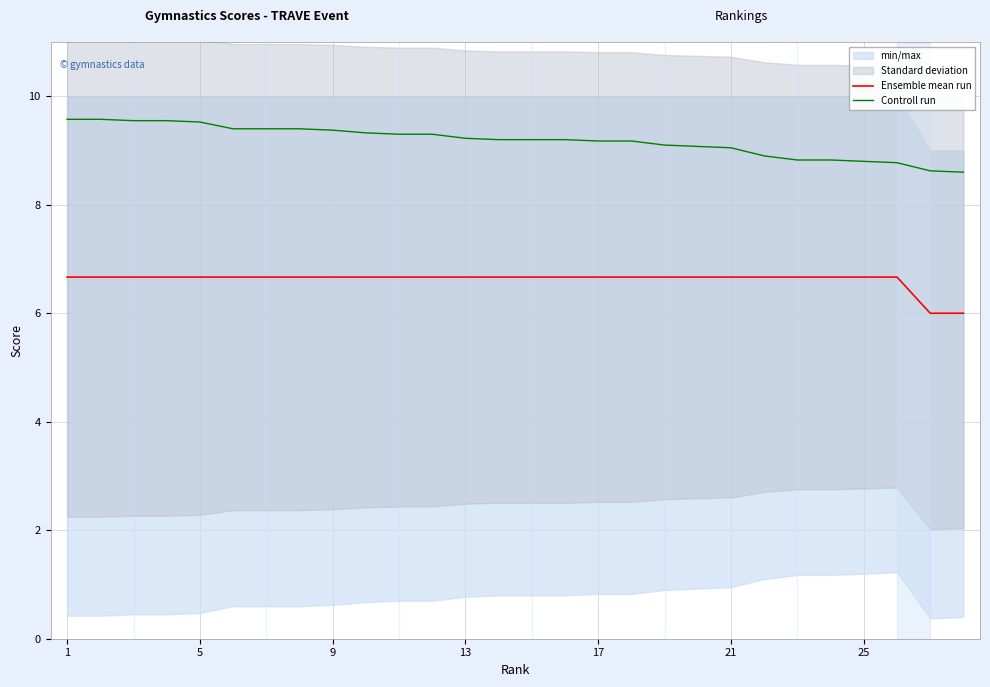

Is it true that Controll run equals 9.5 at 5?

True